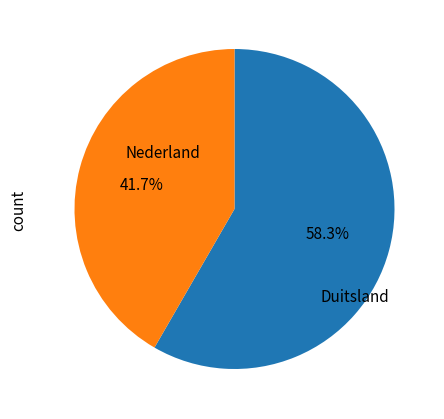

How many segments does this pie chart have?

2